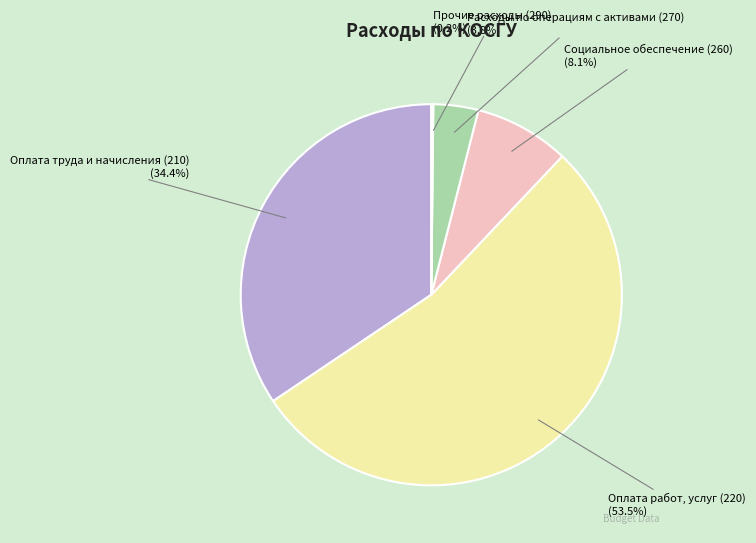

Is there a majority slice in this chart?

Yes